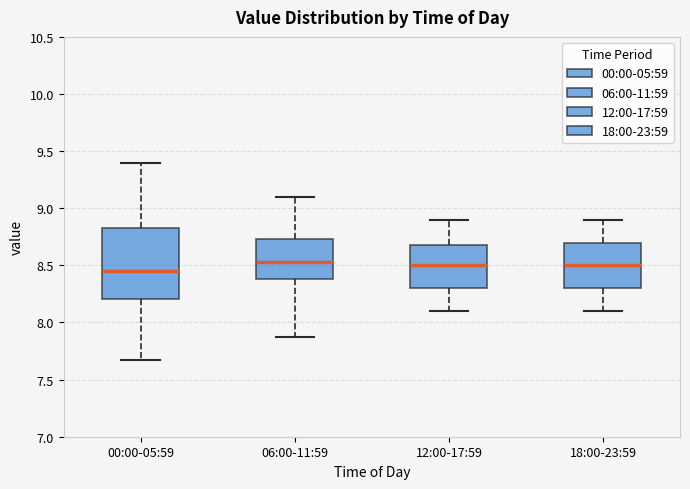

Where does the lower whisker of the box for 18:00-23:59 end on the y-axis? The values are not printed on the chart, so give them approximately, as read against the axis.

8.10